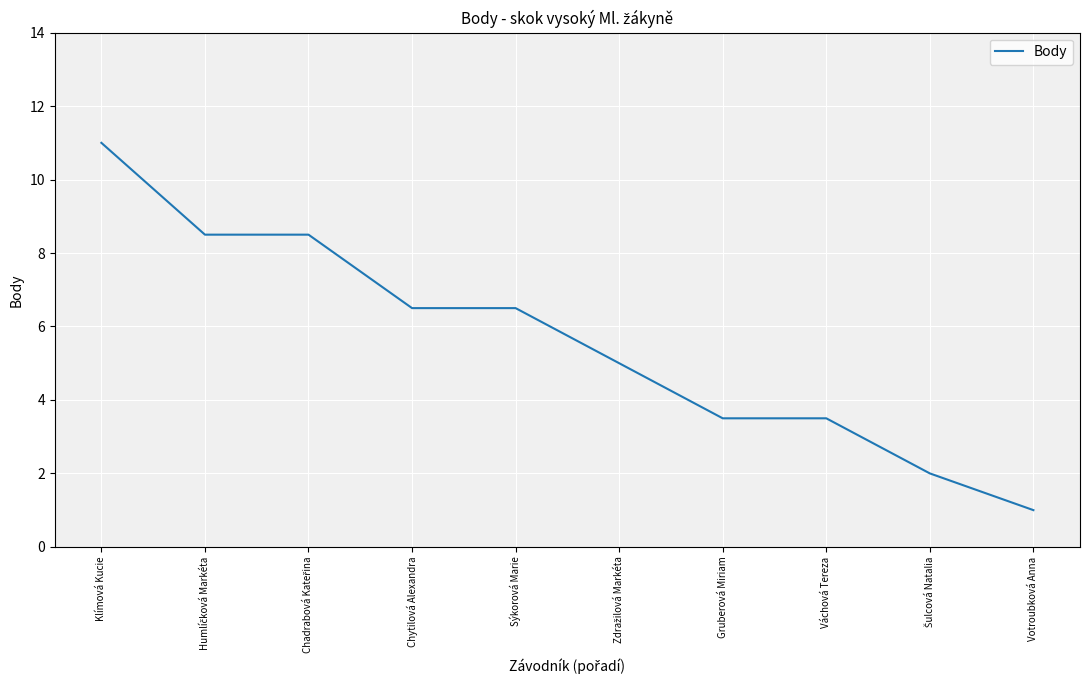

The chart shows a value of 9.3 at Sýkorová Marie. True or false?

False